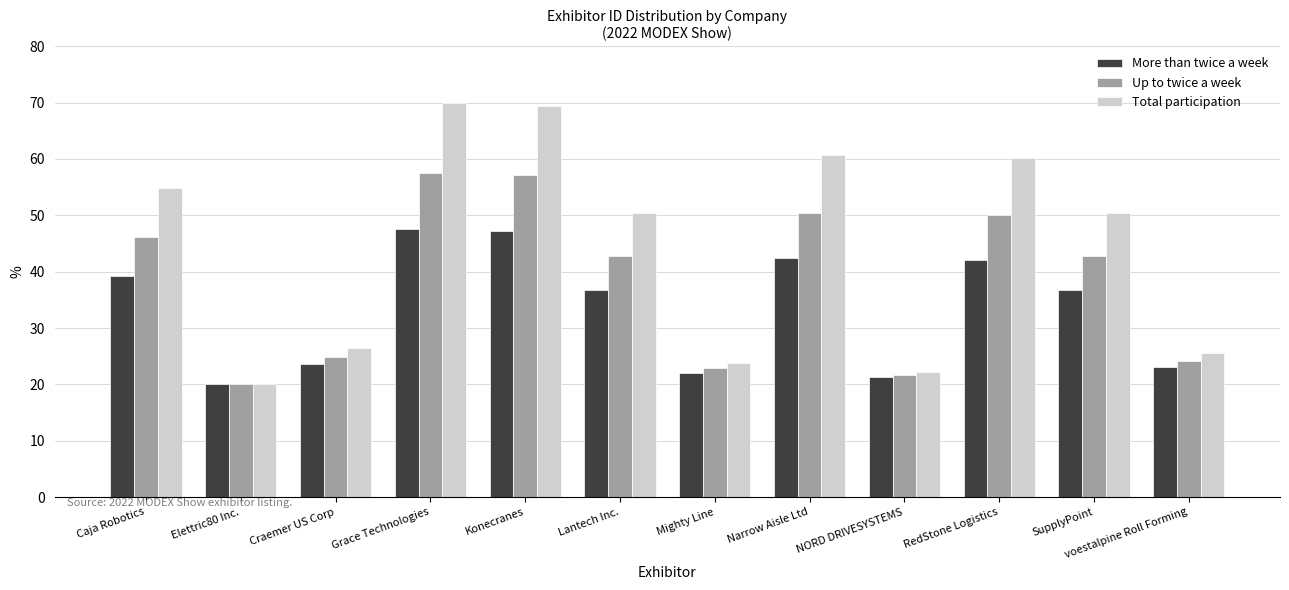

At how many categories does at least one series exceed 57?

4